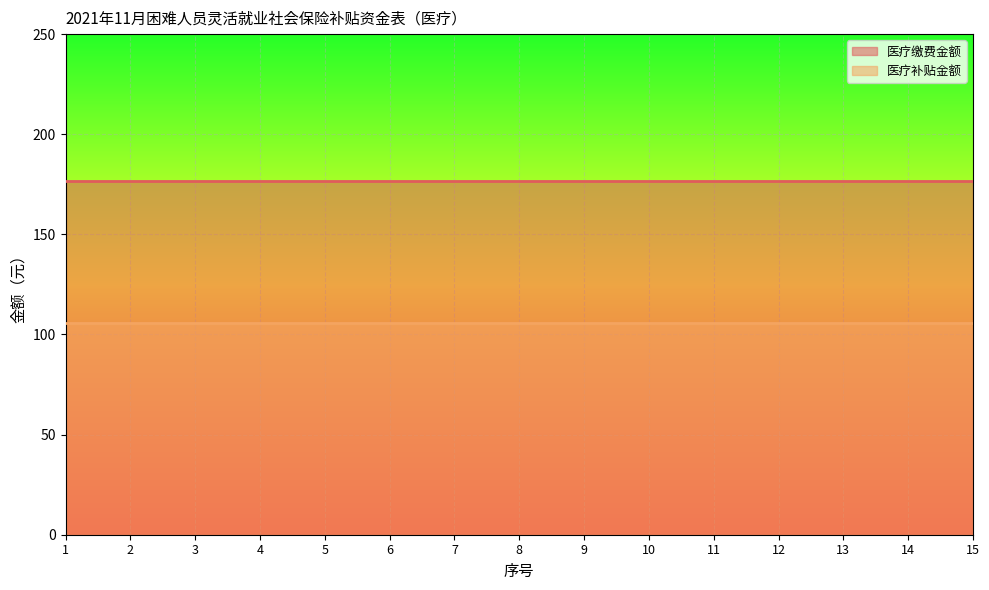

Reading right to left, what are all the values shown in this chart?

医疗缴费金额: 176.4	176.4	176.4	176.4	176.4	176.4	176.4	176.4	176.4	176.4	176.4	176.4	176.4	176.4	176.4
医疗补贴金额: 105.8	105.8	105.8	105.8	105.8	105.8	105.8	105.8	105.8	105.8	105.8	105.8	105.8	105.8	105.8